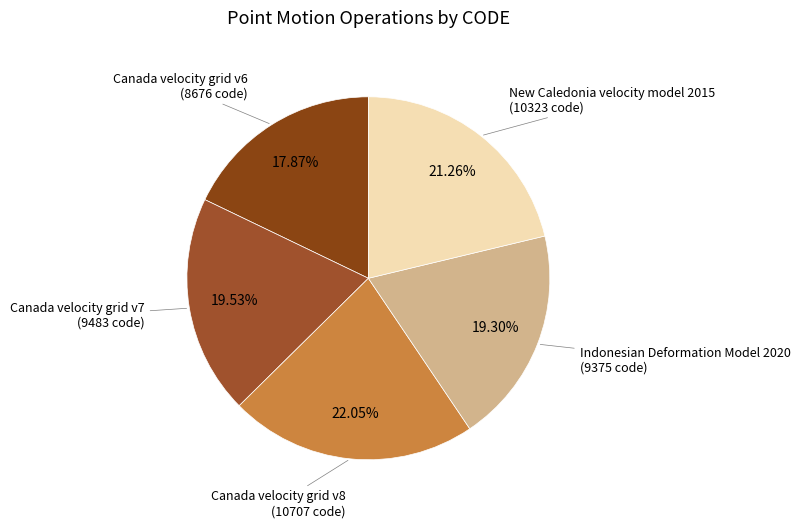

Is the sum of Canada velocity grid v8 and Canada velocity grid v7 greater than half?

No